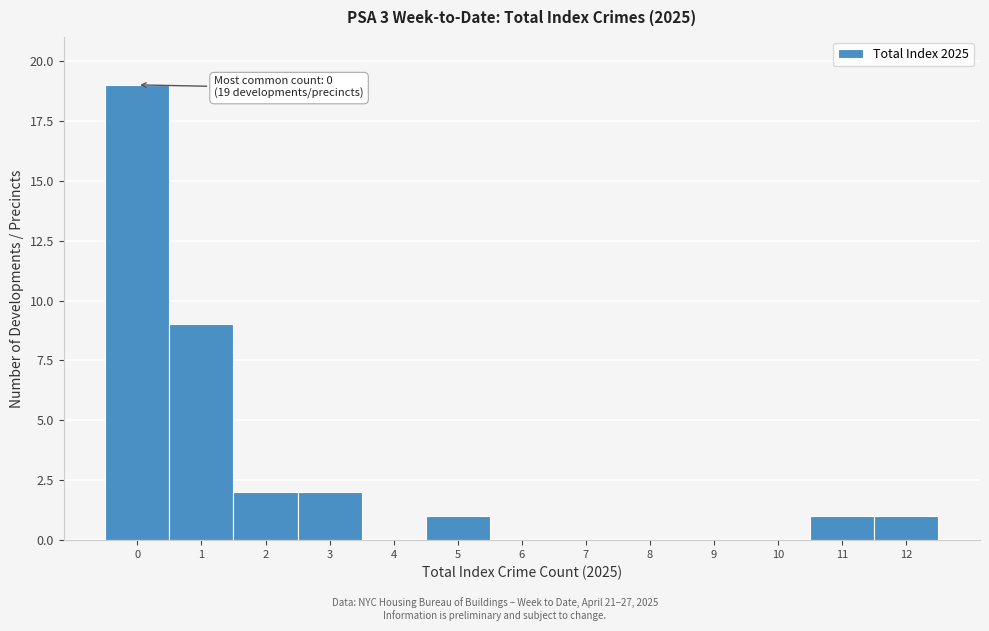

Which range on the x-axis has the tallest bar?

-0.5 to 0.5